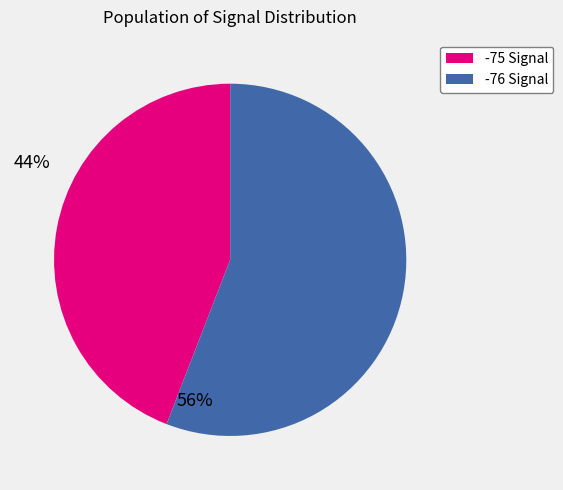

Is there a majority slice in this chart?

Yes